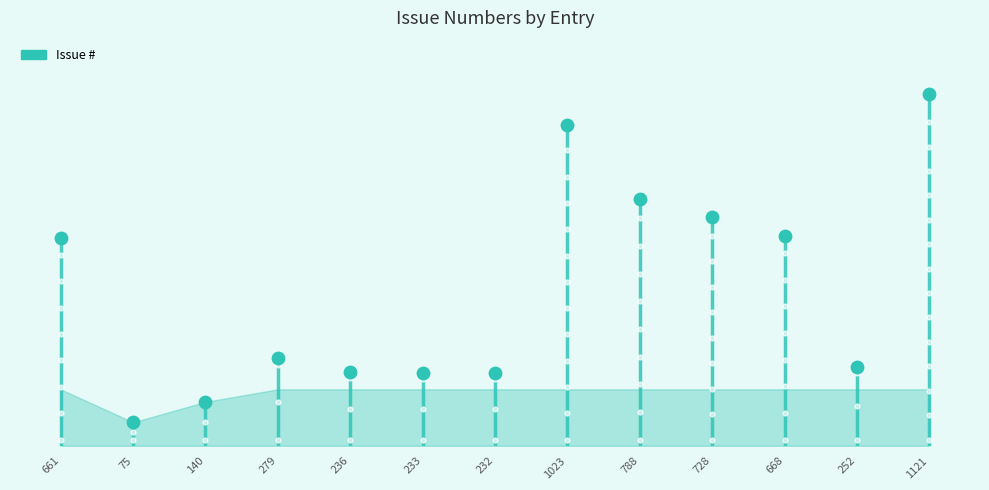

Which has a higher value, 233 or 668?

668